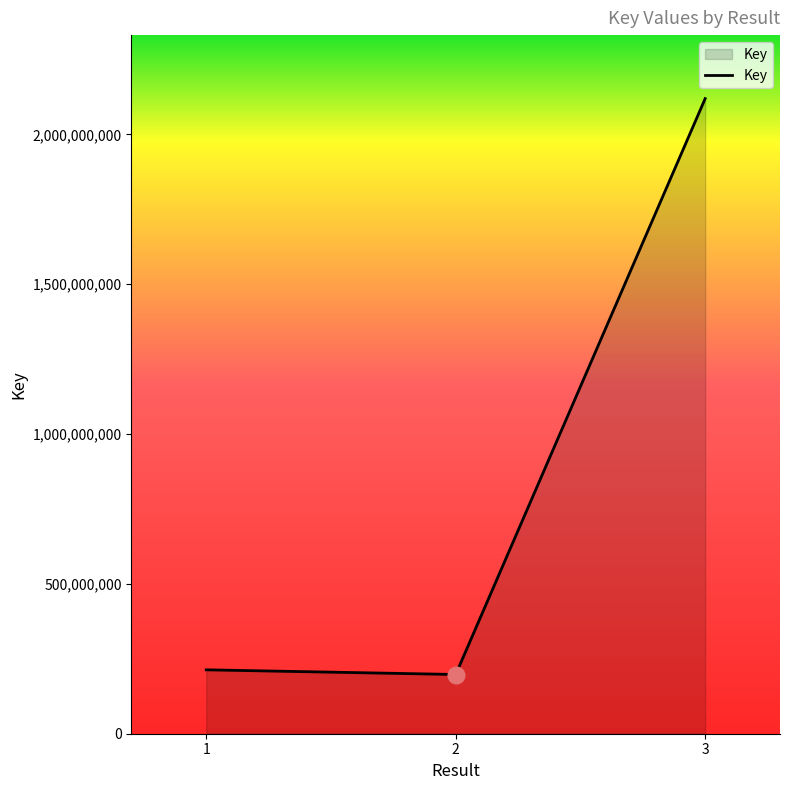

Between 3 and 2, which is larger?

3